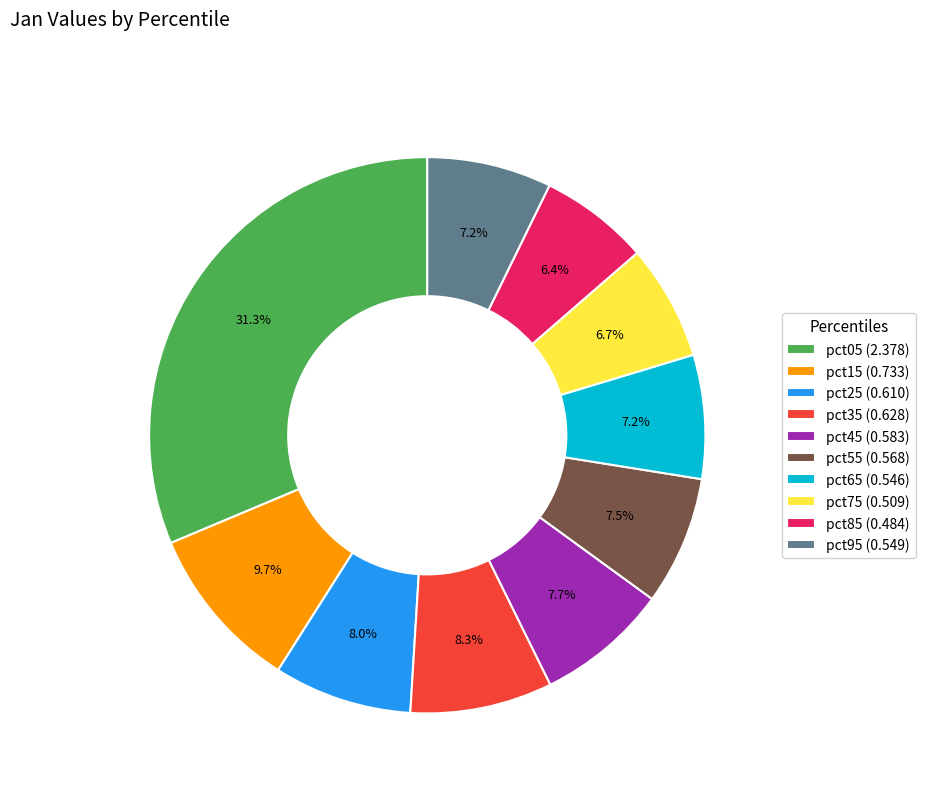

Does any single category account for the majority?

No